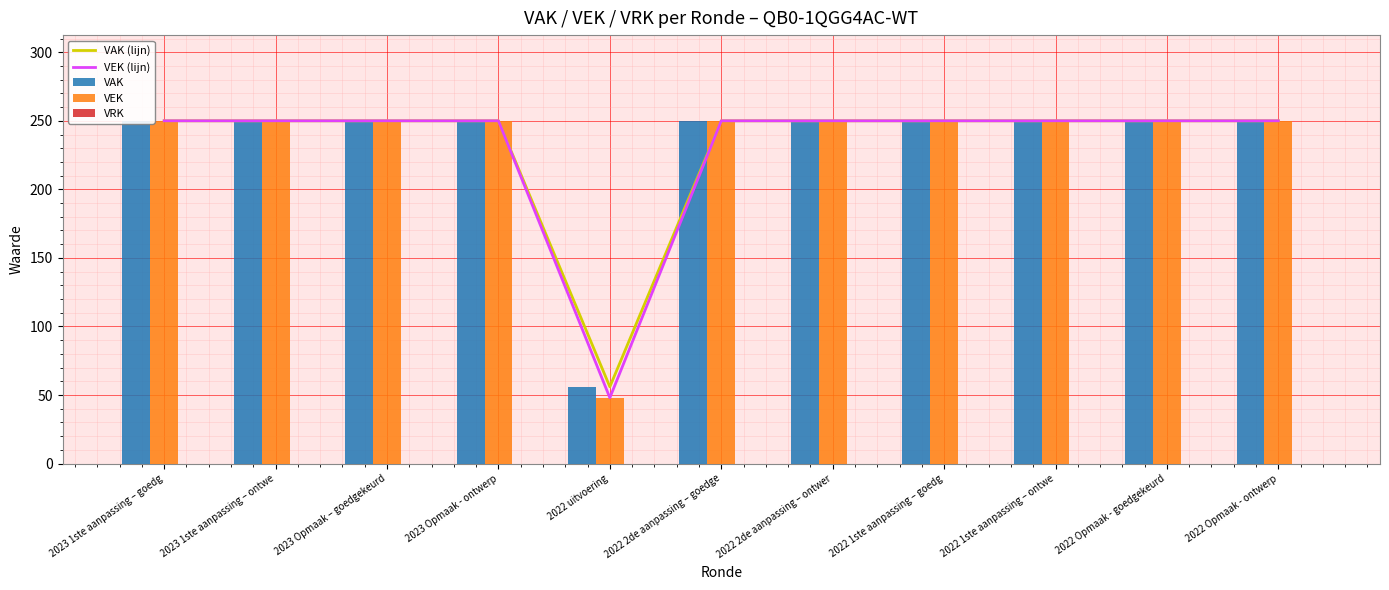

What is the label of the 1st bar from the right?

2022 Opmaak - ontwerp